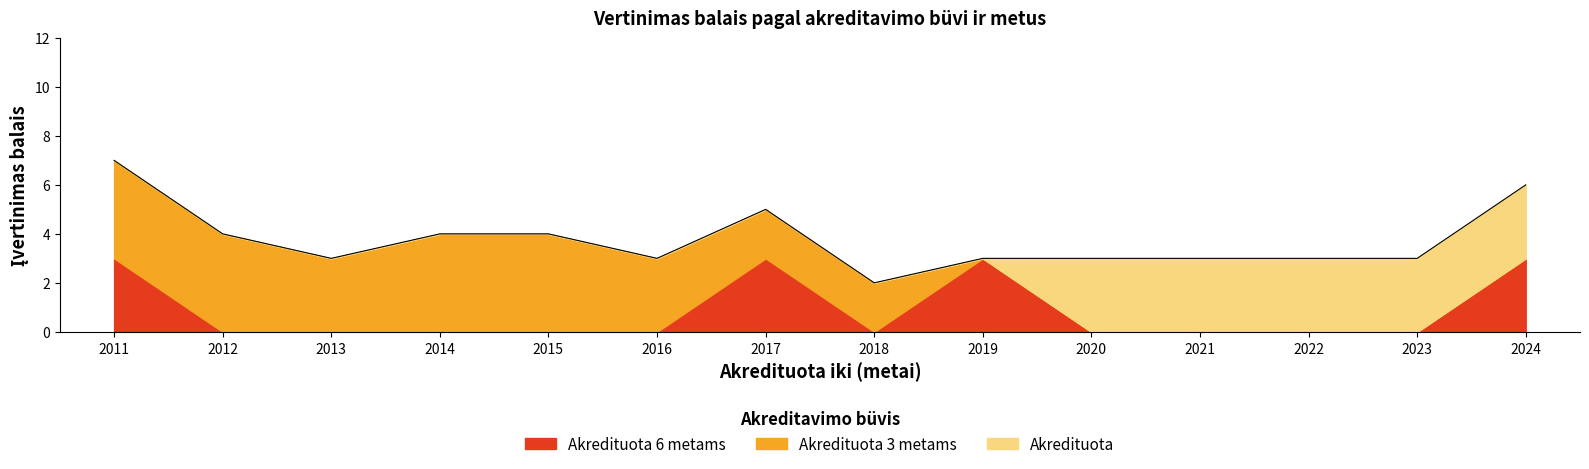

Which series has the largest range (max minus min)?

Akredituota 3 metams